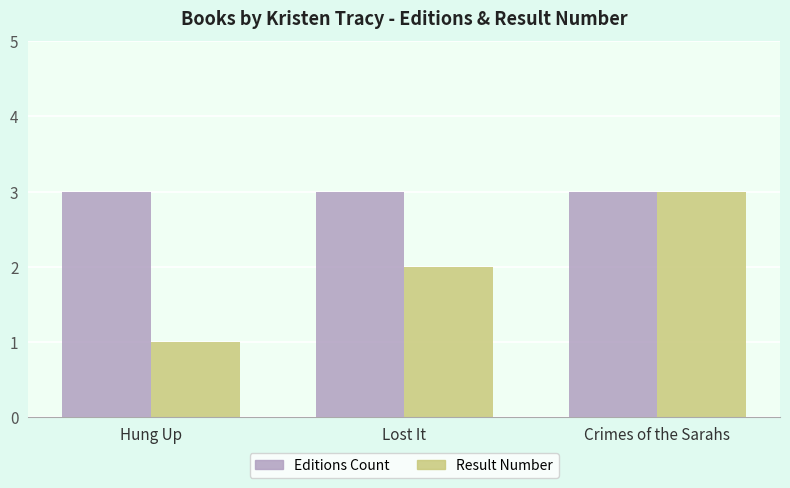

Which series changed the most between Hung Up and Lost It?

Result Number